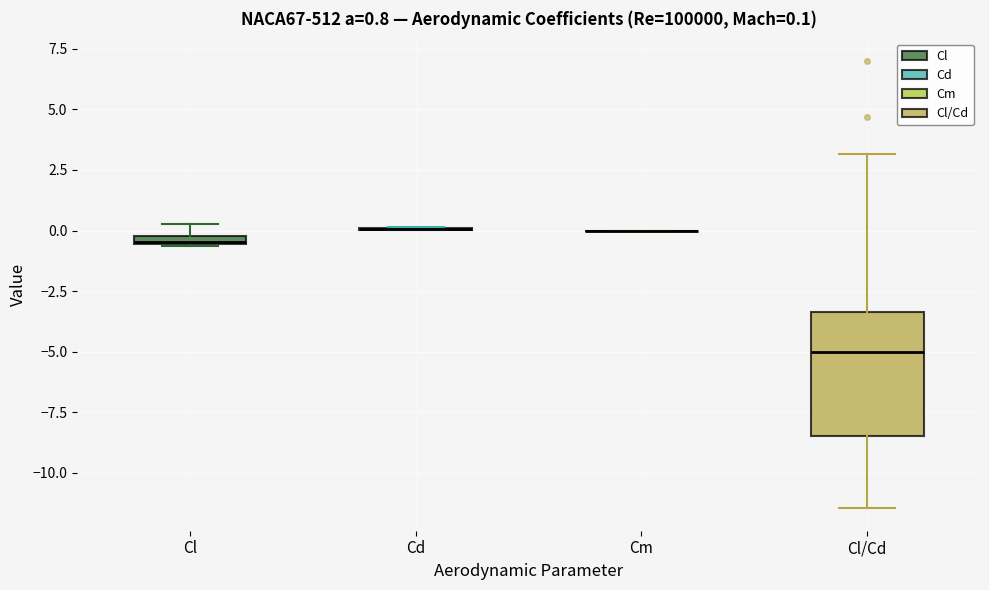

Comparing the boxes themselves (not the whiskers), which one is the tallest?

Cl/Cd